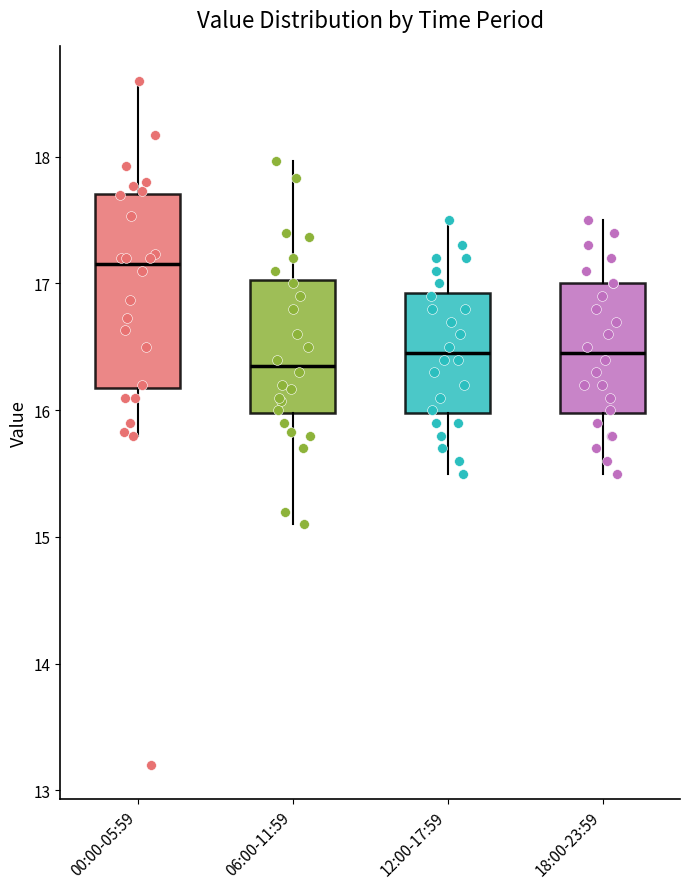

Reading left to right, read every box against the y-axis: the position of its median line, the range the box covers, and the ends of its whiskers. The values are not printed on the chart, so give them approximately, as read against the axis.

00:00-05:59: median 17.2, box 16.2 to 17.7, whiskers 15.8 to 18.6
06:00-11:59: median 16.4, box 16.0 to 17.0, whiskers 15.1 to 18.0
12:00-17:59: median 16.5, box 16.0 to 16.9, whiskers 15.5 to 17.5
18:00-23:59: median 16.5, box 16.0 to 17.0, whiskers 15.5 to 17.5